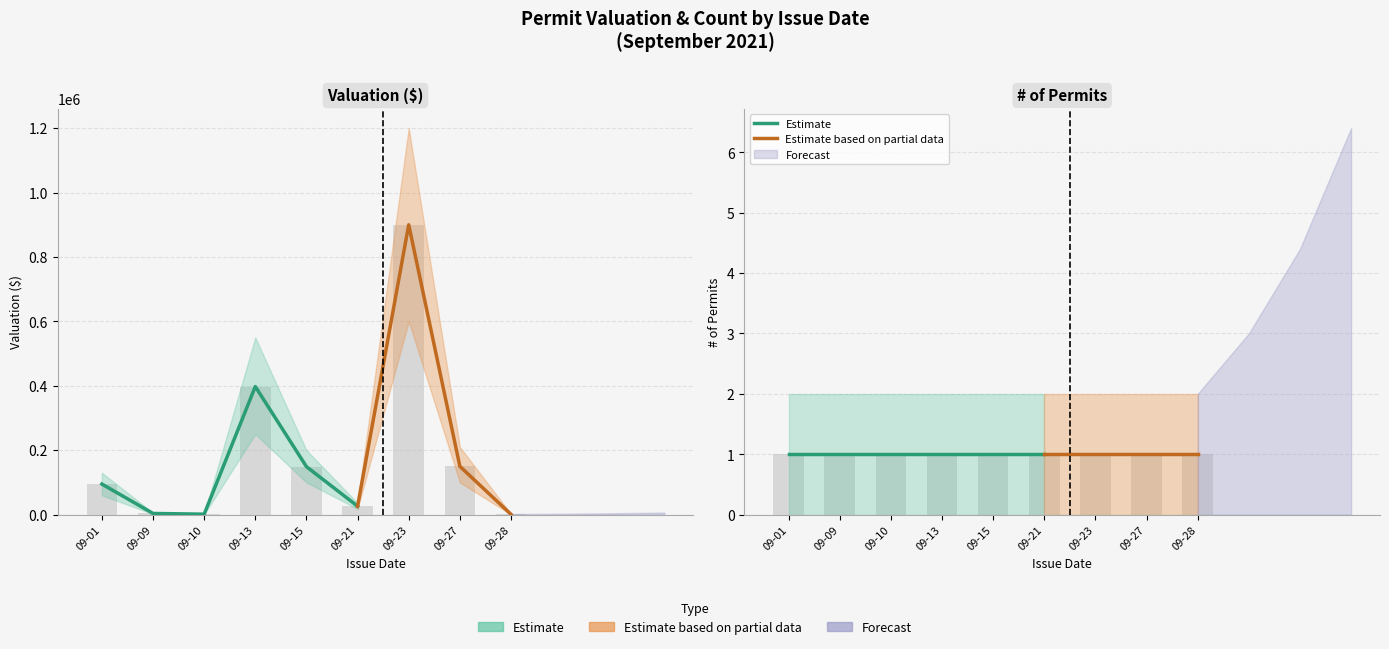

What is the value of the 6th bar from the left?

26271